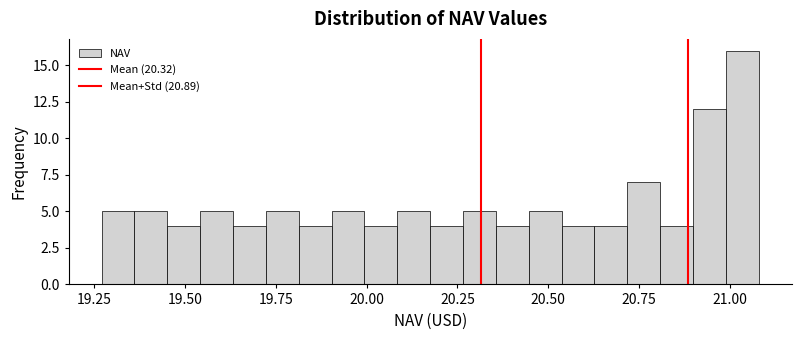

Read against the x-axis, roughly where is the centre of the tallest bar?

21.05